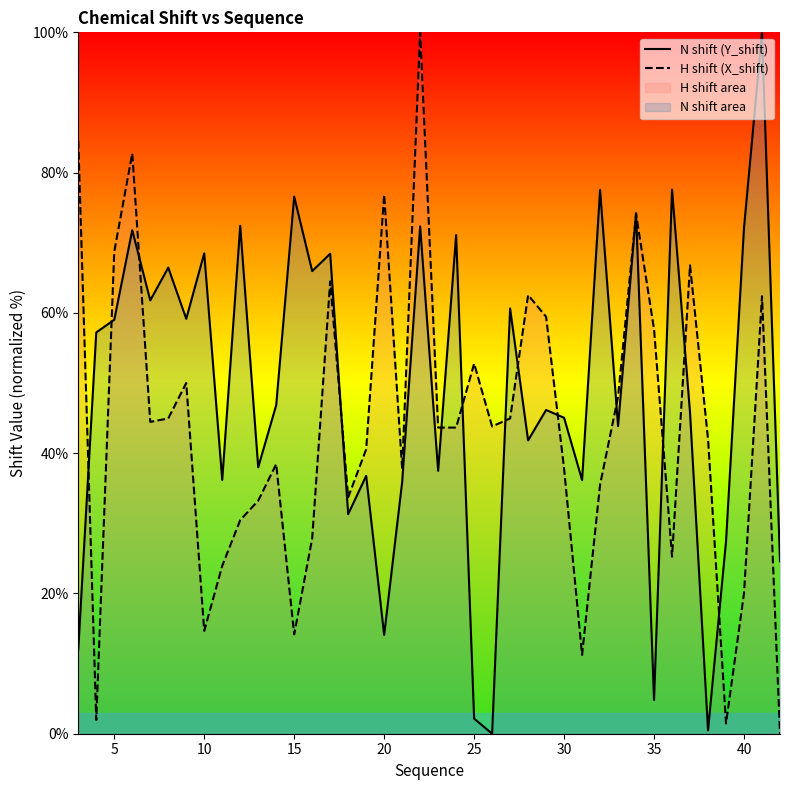

Reading left to right, extract all data points from this chart.

N shift (Y_shift): 12.0	57.2	59.0	71.8	61.8	66.5	59.2	68.5	36.2	72.4	38.0	46.8	76.6	66.0	68.4	31.3	36.8	14.1	35.9	72.3	37.5	71.1	2.2	0.0	60.6	41.8	46.2	45.0	36.2	77.5	43.9	74.2	4.8	77.6	45.8	0.5	27.4	72.1	100.0	24.6
H shift (X_shift): 84.5	2.0	68.7	82.7	44.5	45.0	50.0	14.7	23.9	30.5	33.2	38.4	14.2	27.9	64.5	33.7	40.6	76.9	37.8	100.0	43.6	43.6	52.8	43.8	45.0	62.5	59.4	37.8	11.2	35.5	48.0	74.1	57.7	25.2	66.8	42.0	1.5	20.0	62.4	0.0